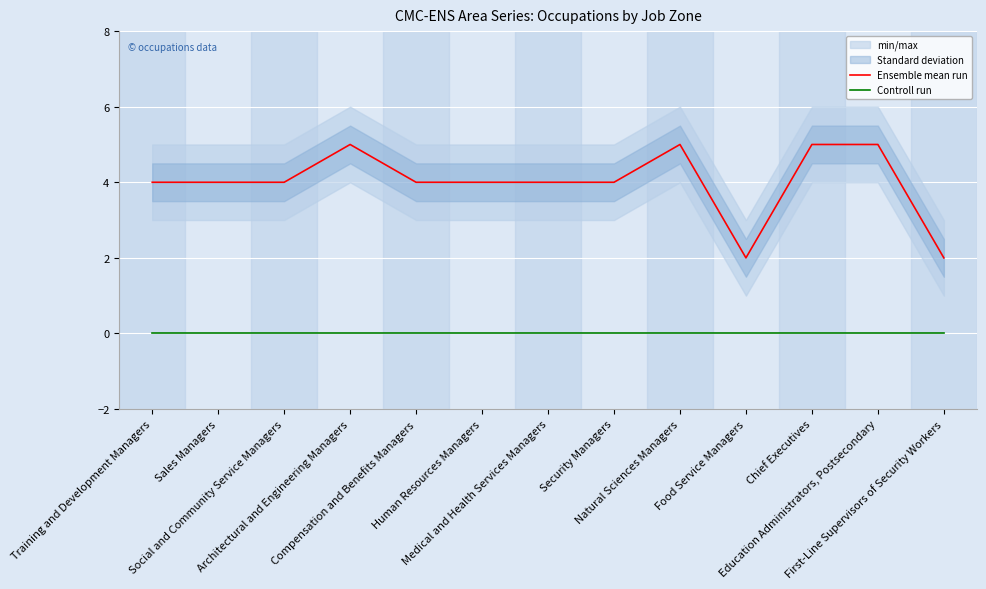

True or false: Ensemble mean run and Controll run intersect in this chart.

False